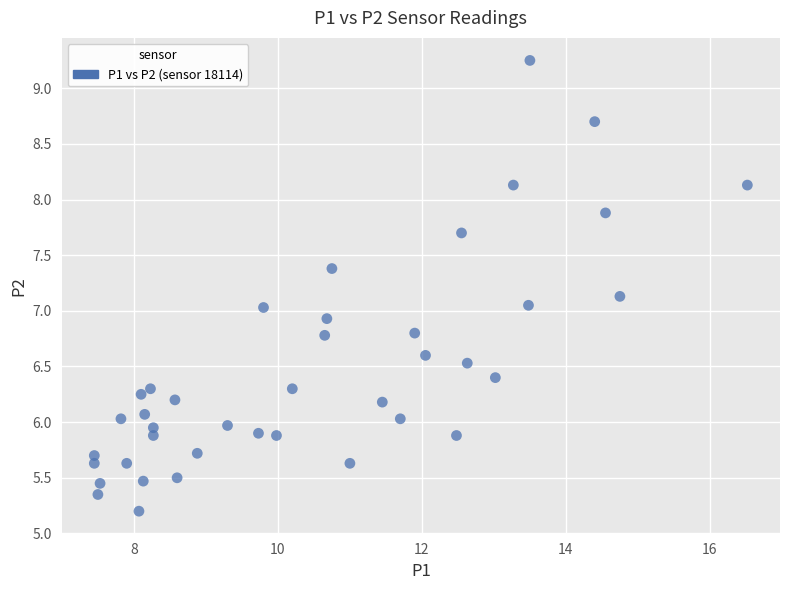

What is the range of X values (max minus min)?

9.1